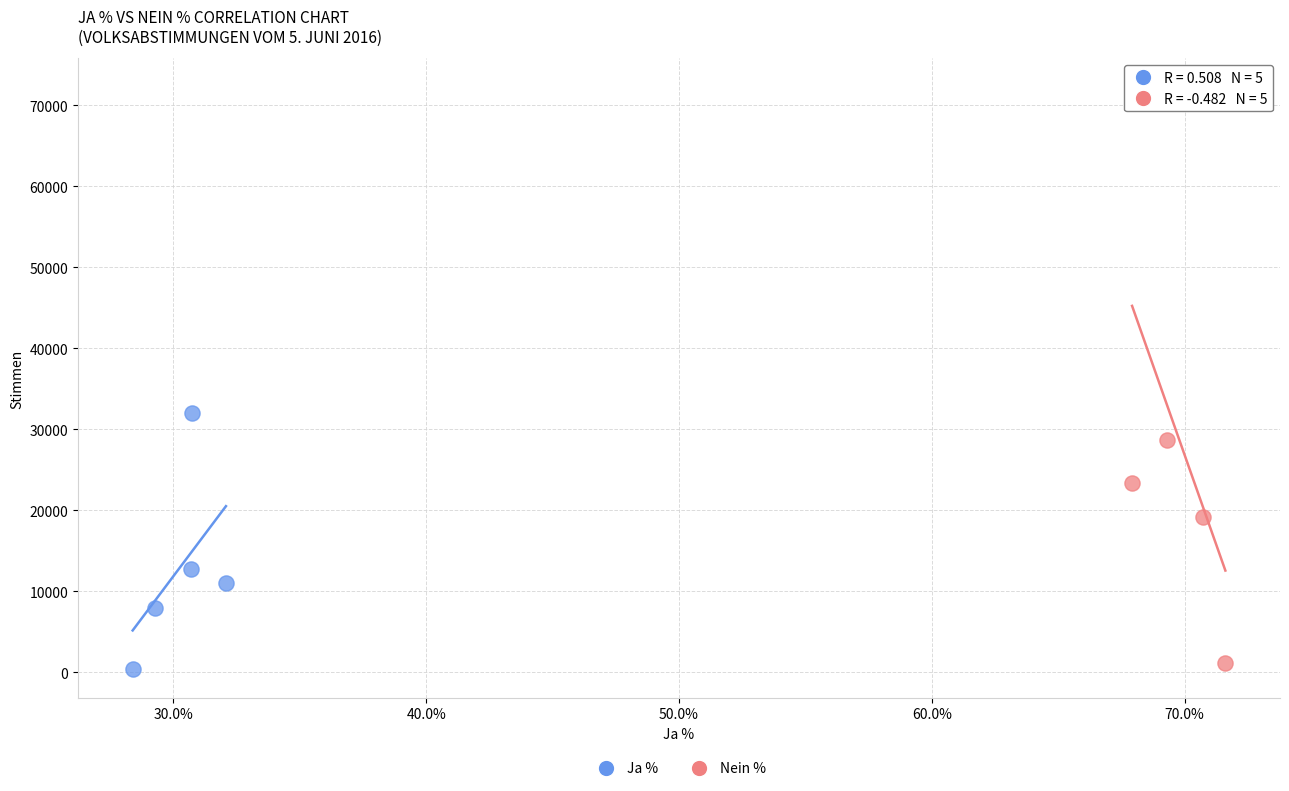

Which series has the largest Y range (max minus min)?

Nein %